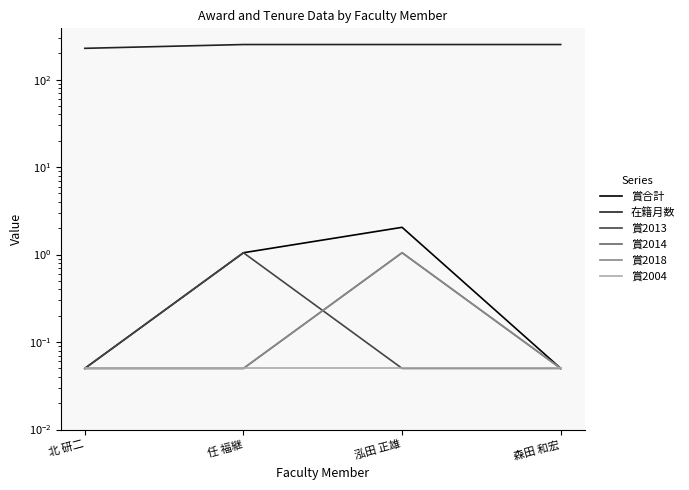

True or false: 賞2013 and 在籍月数 intersect in this chart.

False